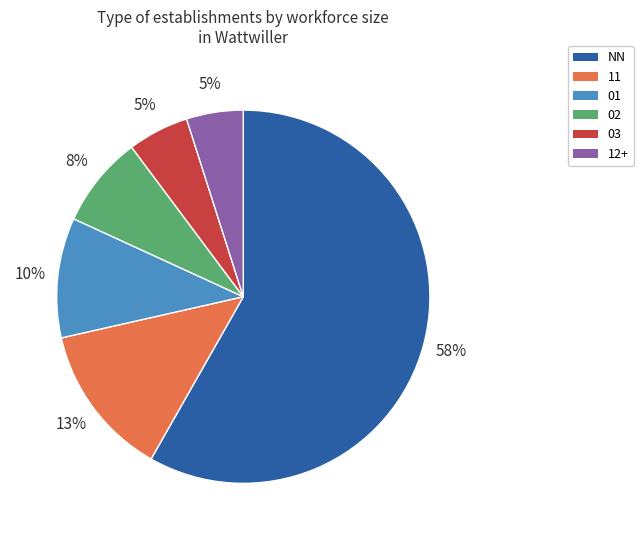

Is there any slice that represents more than half of the pie?

Yes